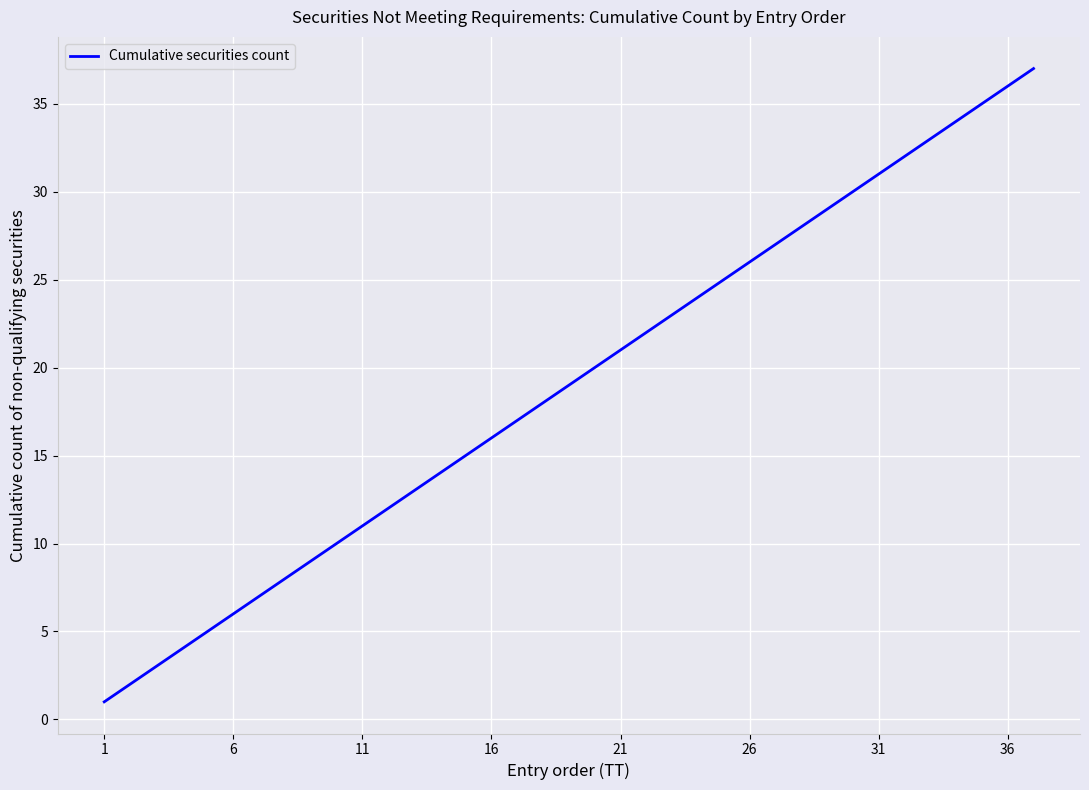

What is the greatest value displayed?

37